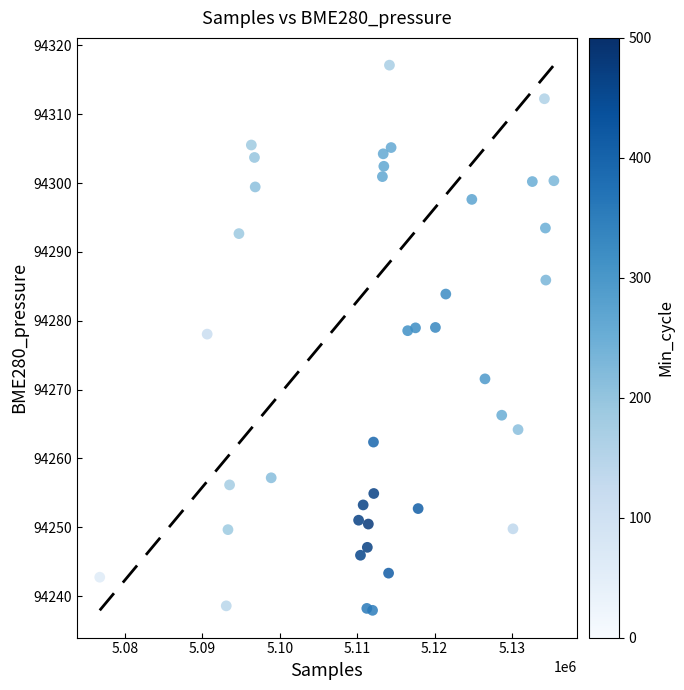

What is the range of X values (max minus min)?

58644.0